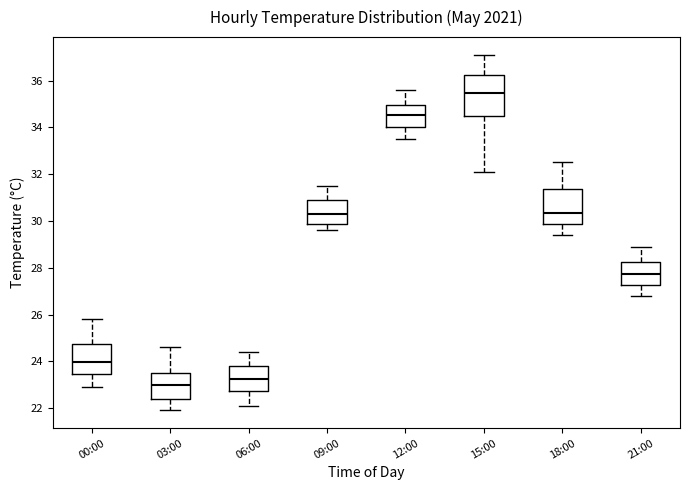

Which box has the lowest median line?

03:00